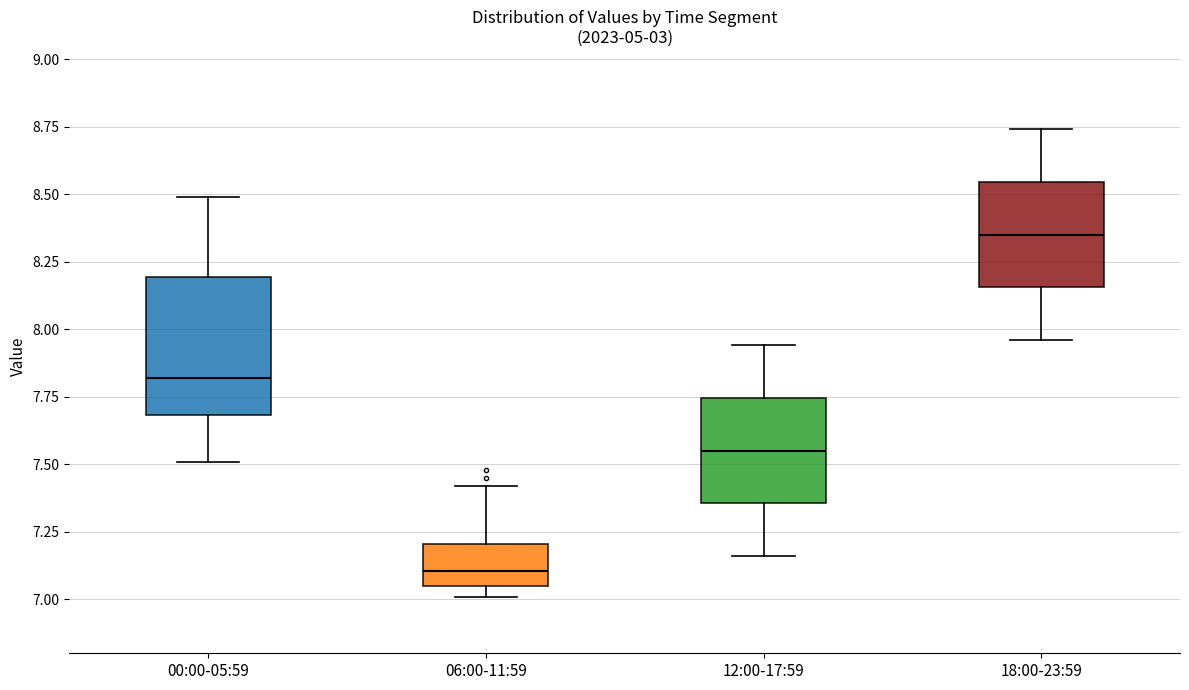

Comparing the boxes themselves (not the whiskers), which one is the tallest?

00:00-05:59